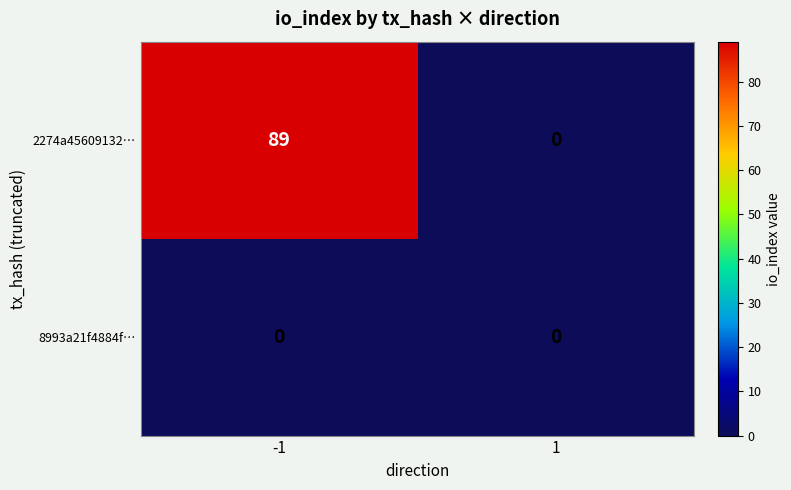

Rank the series by their maximum value, from lowest to highest.

8993a21f4884f…, 2274a45609132…